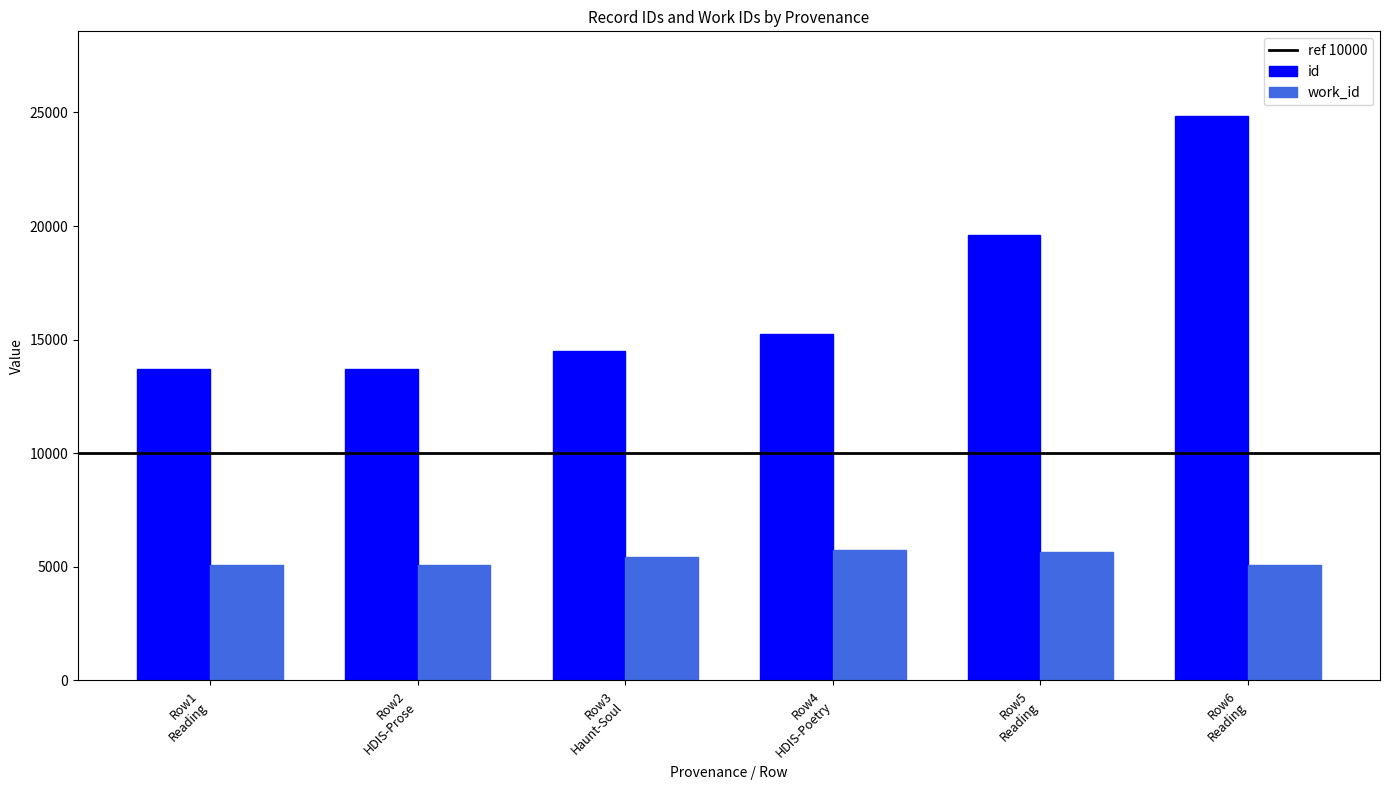

Which series has the widest spread of values?

id